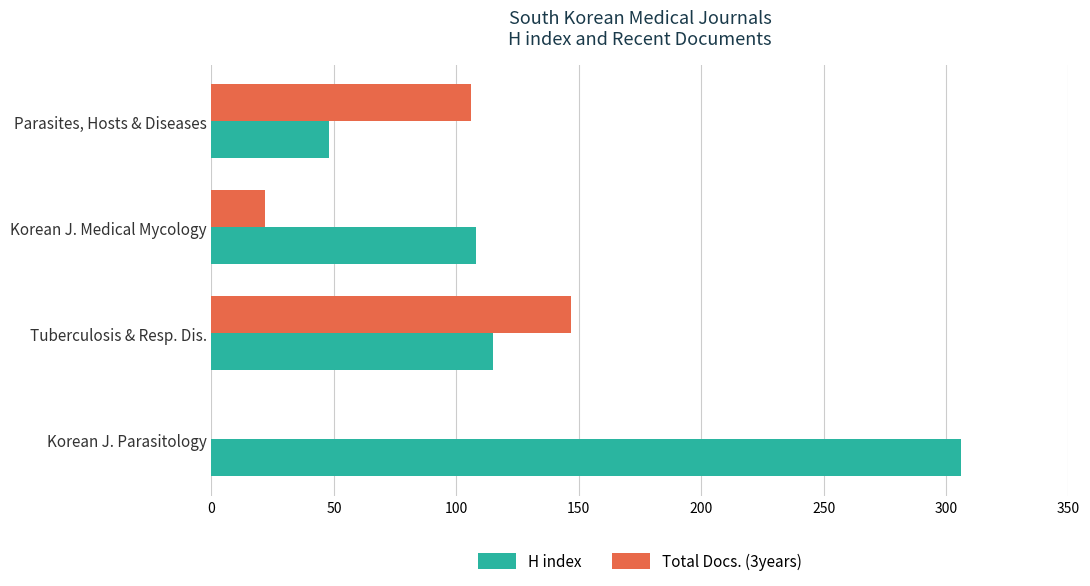

What is the greatest value displayed?

306